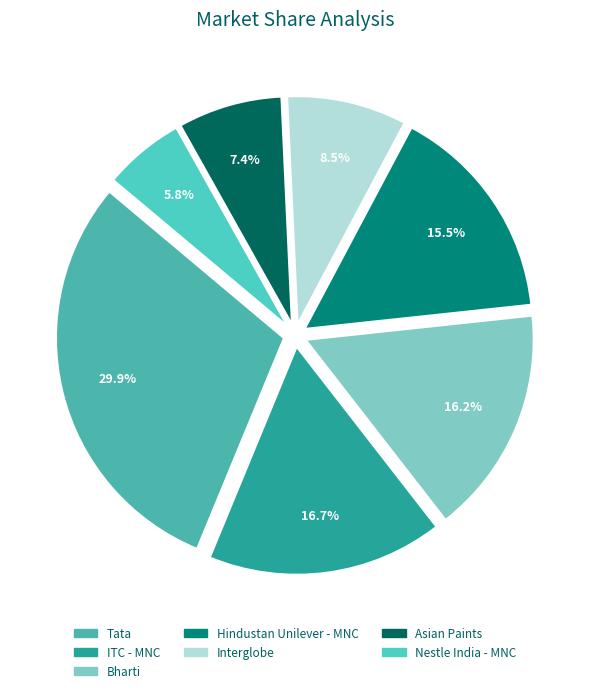

How many slices are in this pie chart?

7